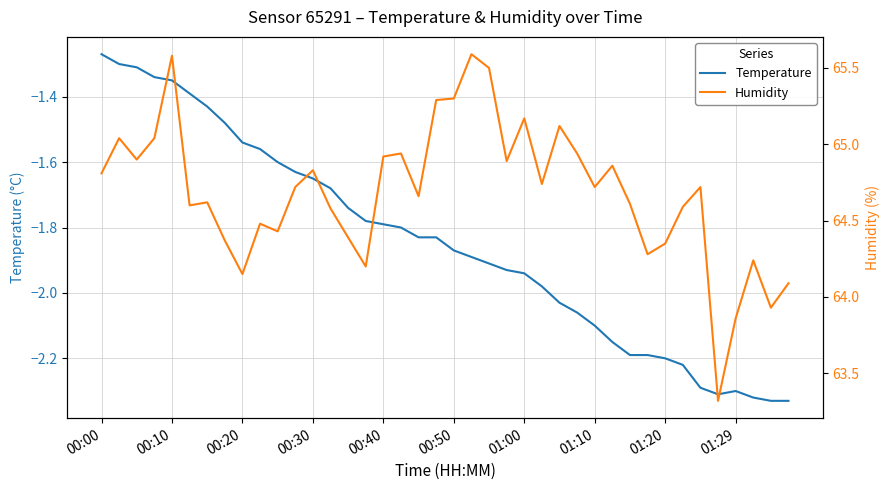

What is the value of the Temperature point at the 25th from the left?

-1.9